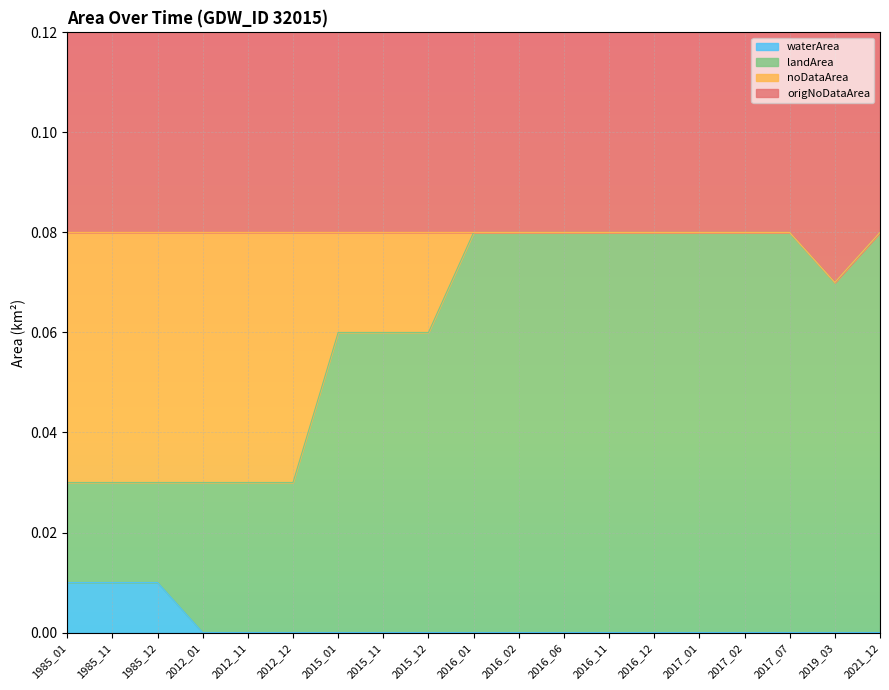

True or false: waterArea and landArea cross at least once.

False